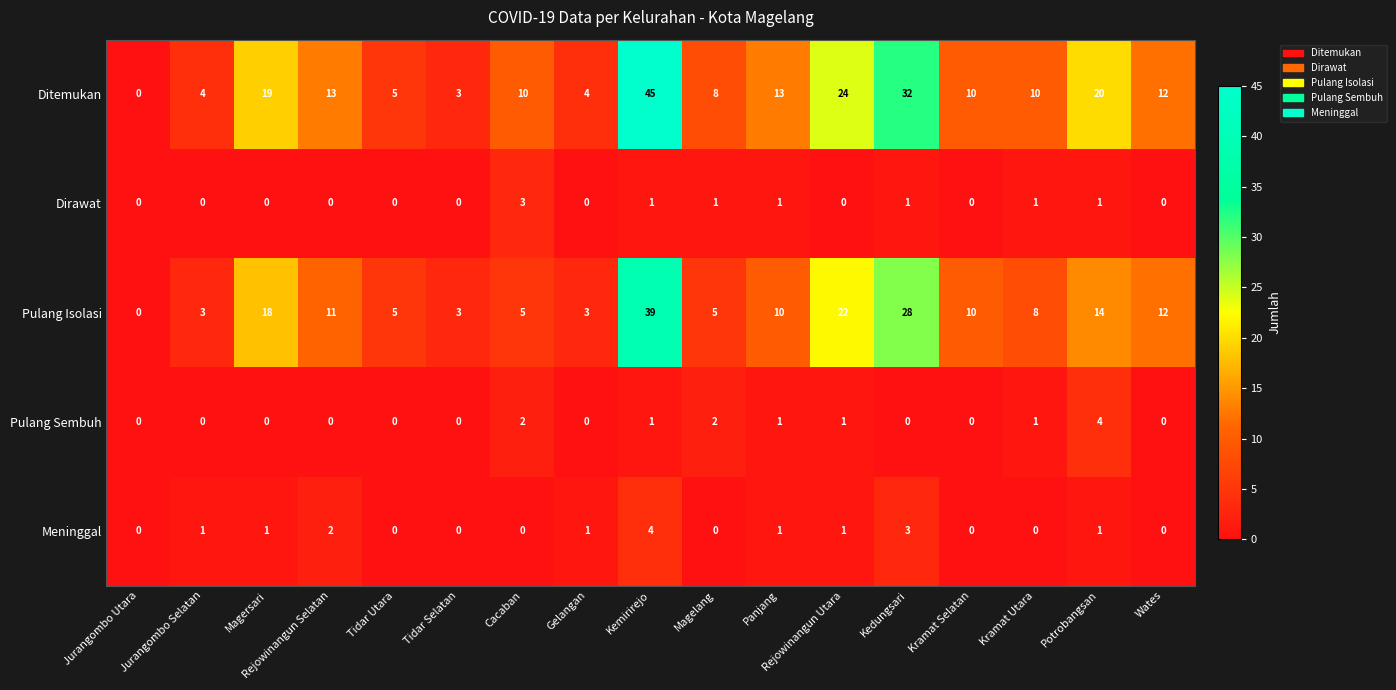

True or false: Pulang Isolasi has a value of 7 at Tidar Utara.

False